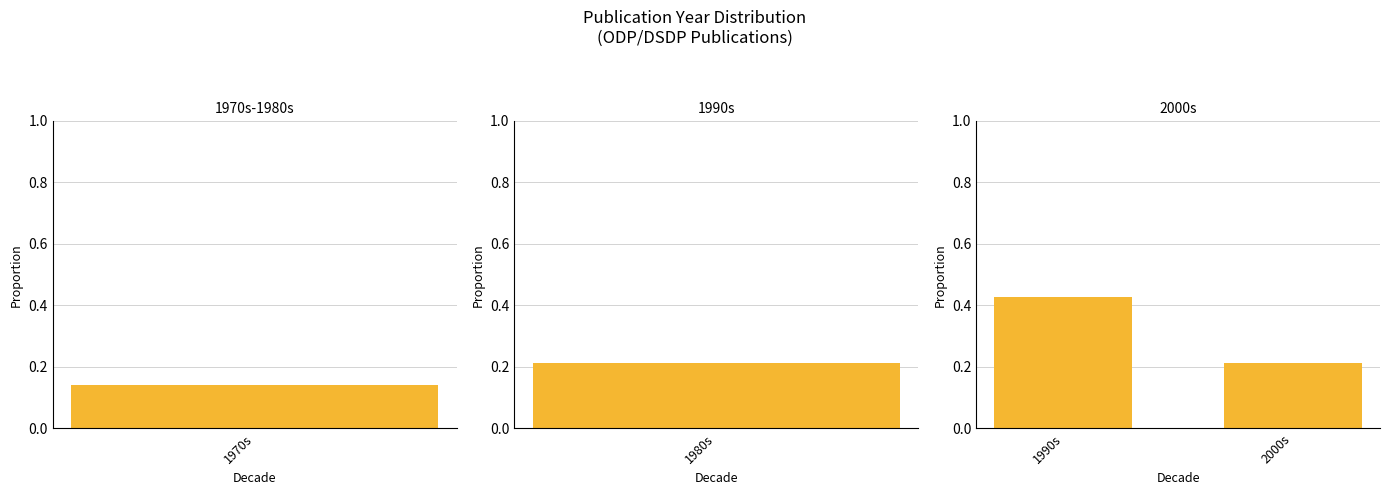

What is the average value?

0.3